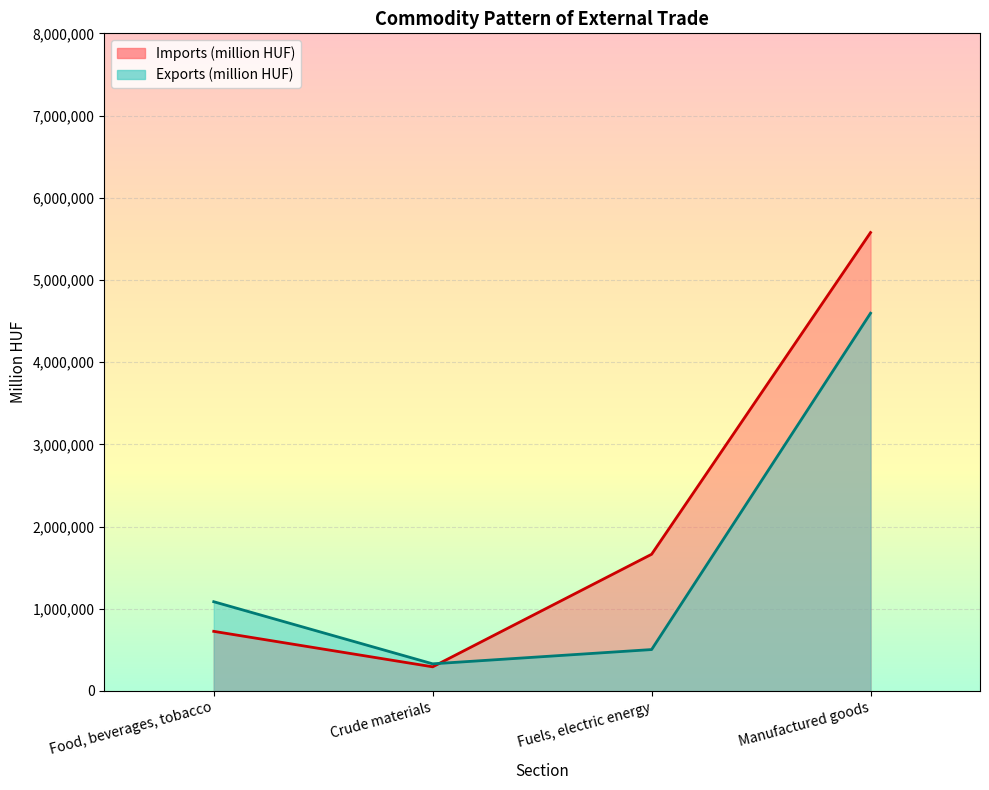

Where is the first local minimum for Imports (million HUF)?

Crude materials